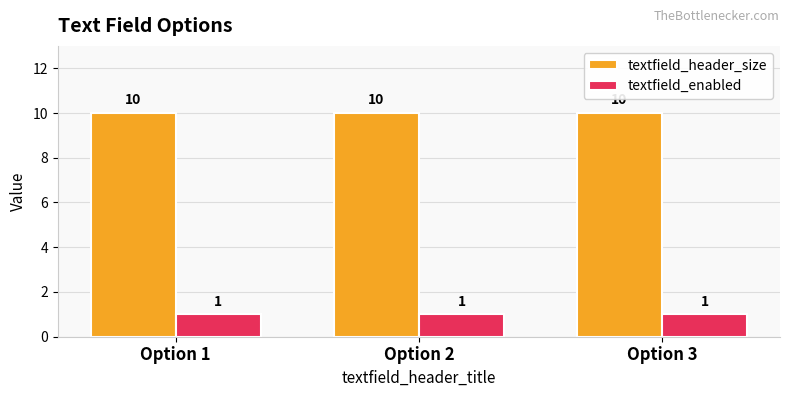

What are all the series names shown in the legend?

textfield_header_size, textfield_enabled